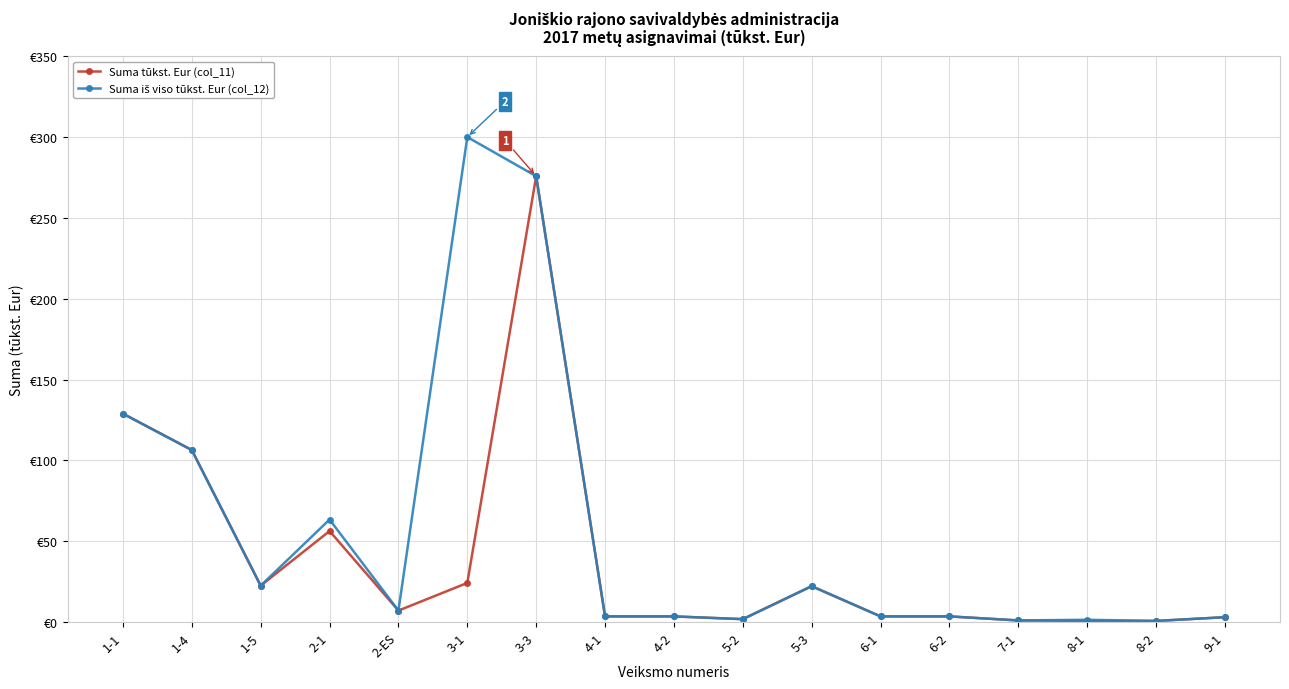

At how many categories does at least one series exceed 48?

5